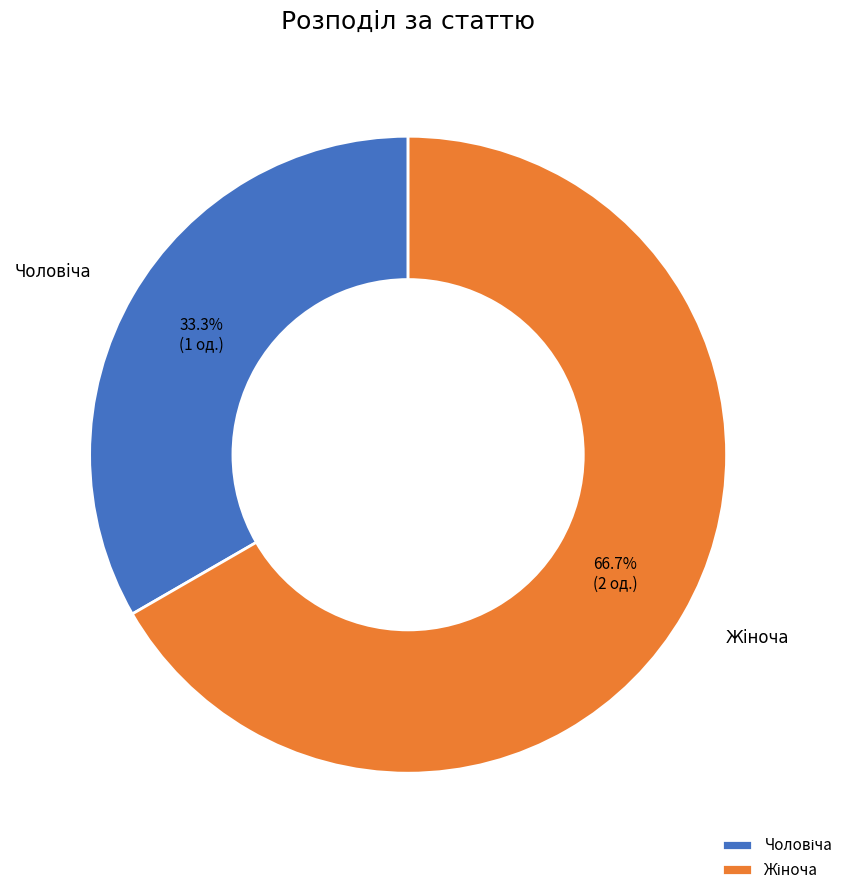

Is there any slice that represents more than half of the pie?

Yes